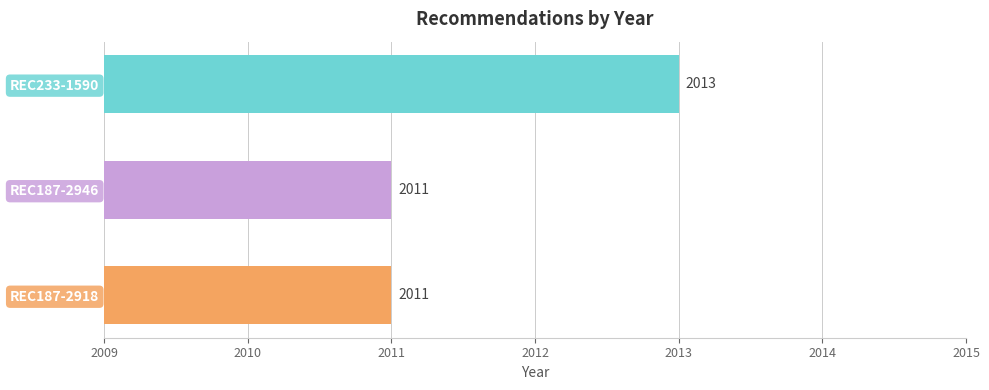

What is the sum of the values at REC233-1590 and REC187-2946?

4024